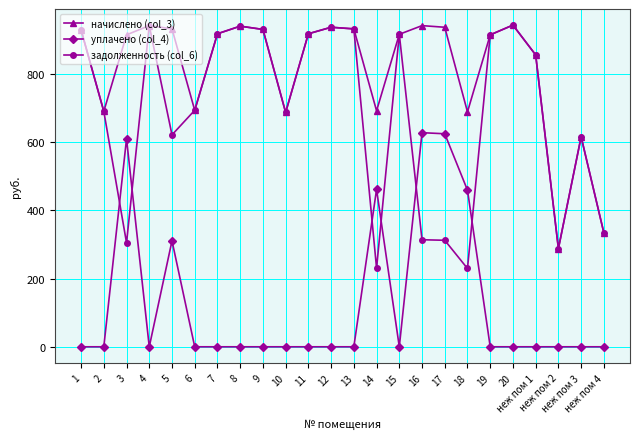

True or false: начислено (col_3) has more than 2 interior local peaks.

True